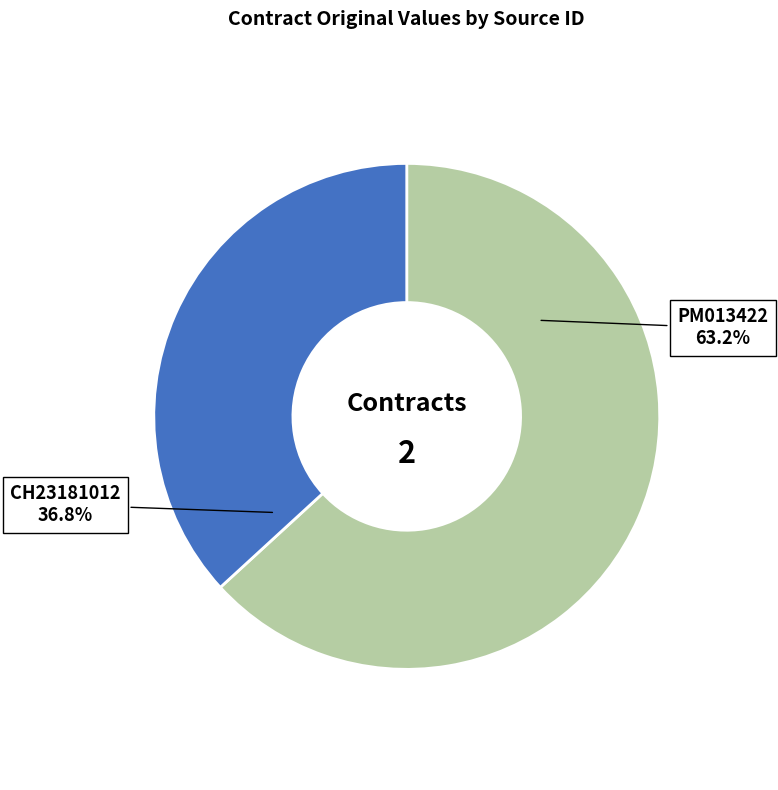

Does any single category account for the majority?

Yes